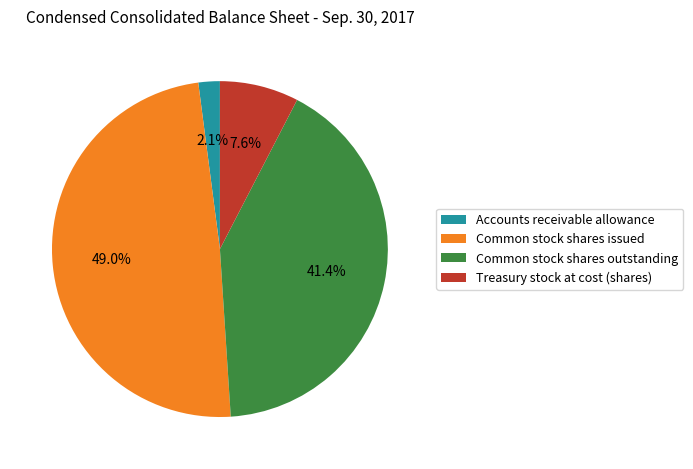

Rank the categories by value from highest to lowest.

Common stock shares issued, Common stock shares outstanding, Treasury stock at cost (shares), Accounts receivable allowance